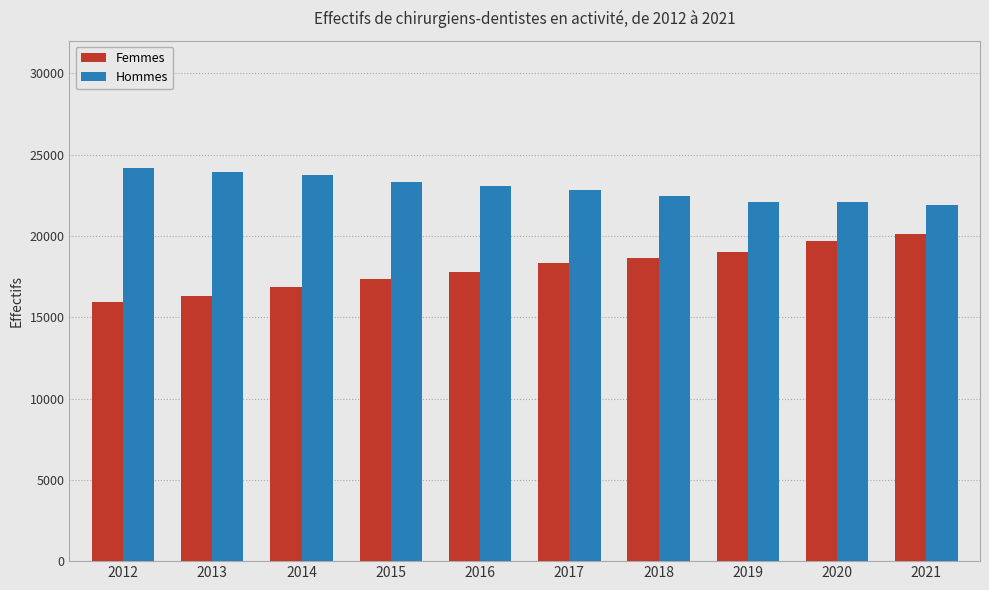

What is the difference between the highest and lowest values at 2016?

5255